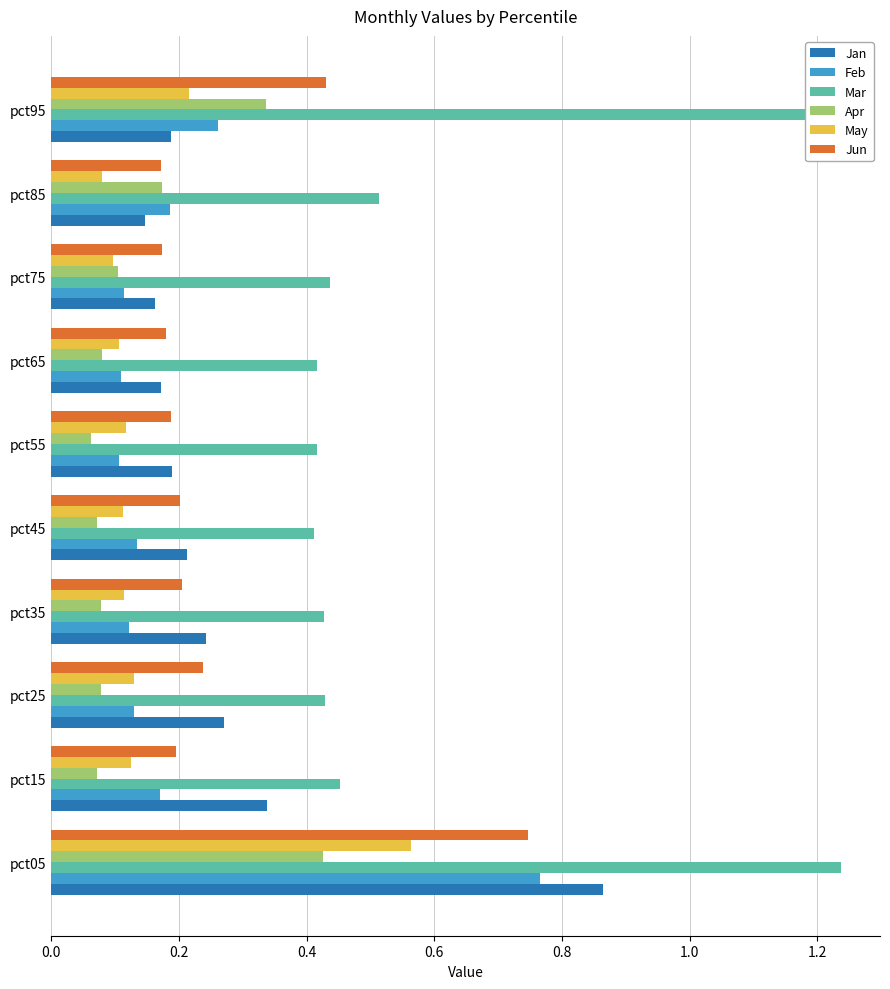

Count the Apr values in the range 0 to 1.

10